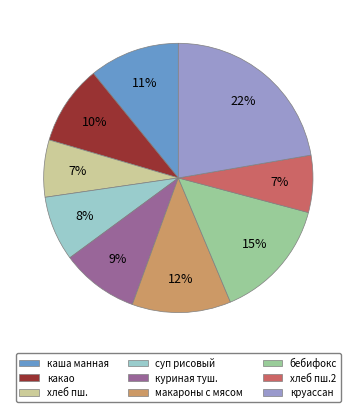

Does any single category account for the majority?

No